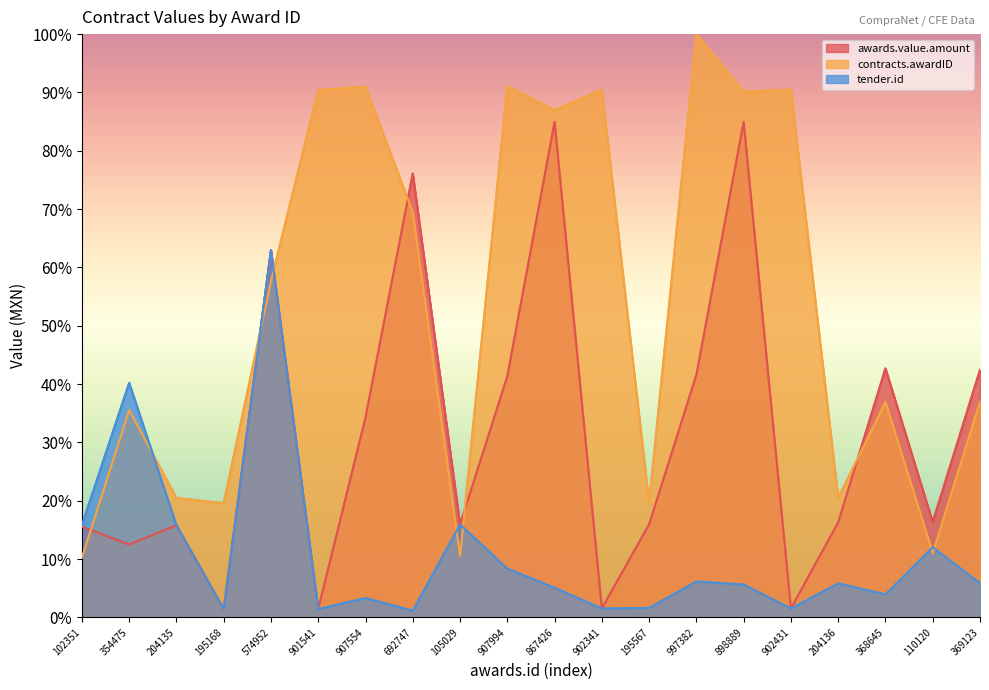

Which series has the widest spread of values?

contracts.awardID